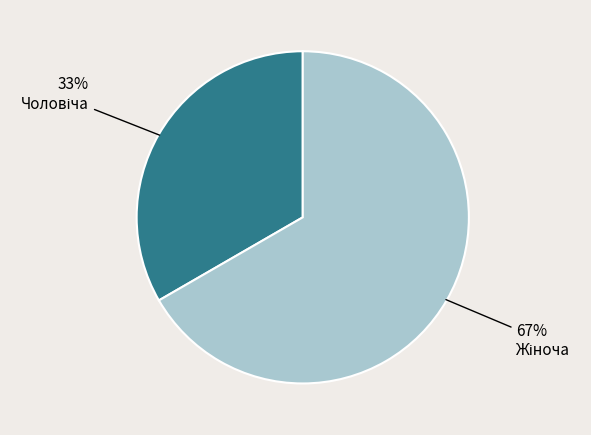

To the nearest percent, what is the average slice percentage?

50%